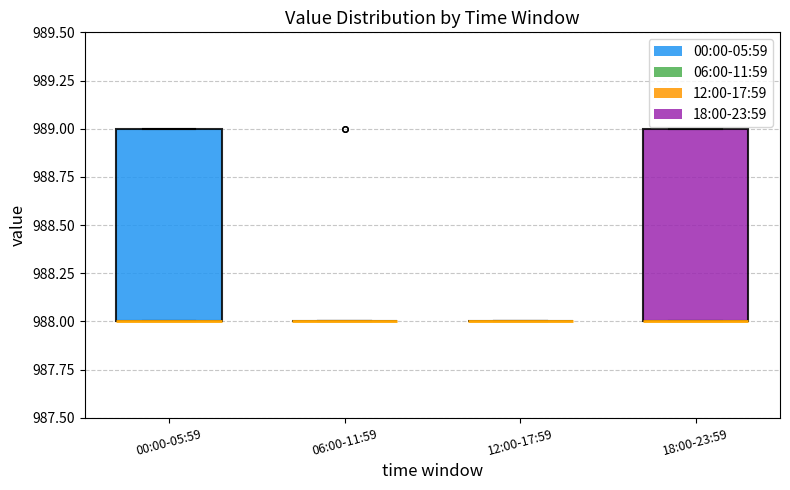

Where is the lower edge of the box for 18:00-23:59 on the y-axis? The values are not printed on the chart, so give them approximately, as read against the axis.

988